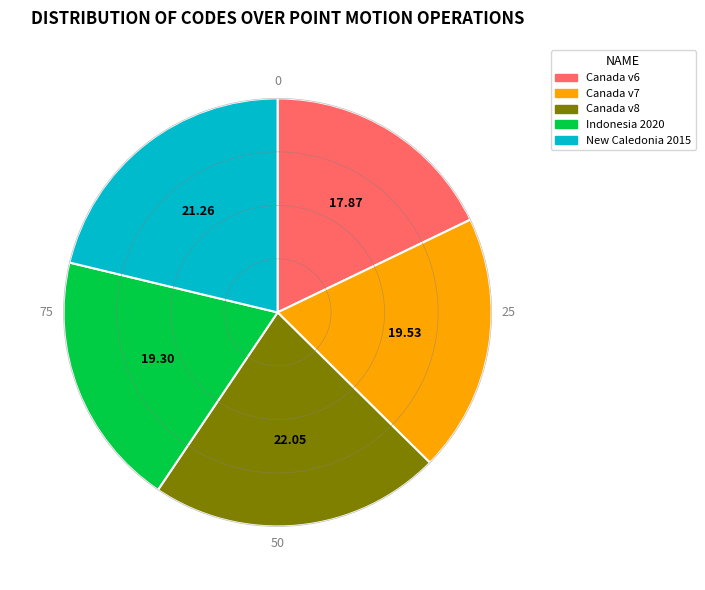

Is there a majority slice in this chart?

No